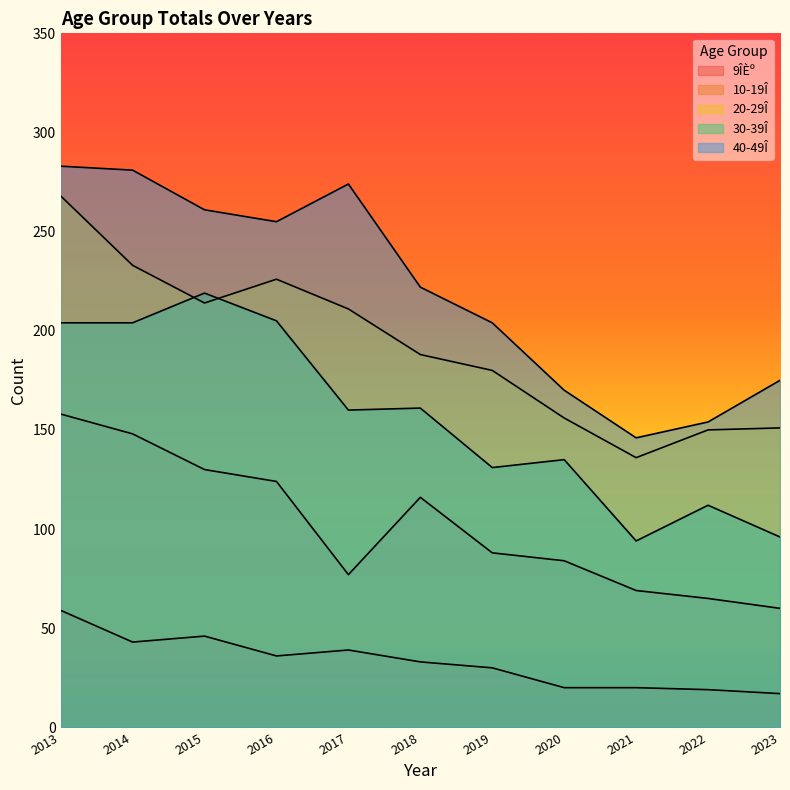

The value of 30-39Î at 2018 is 261. True or false?

False